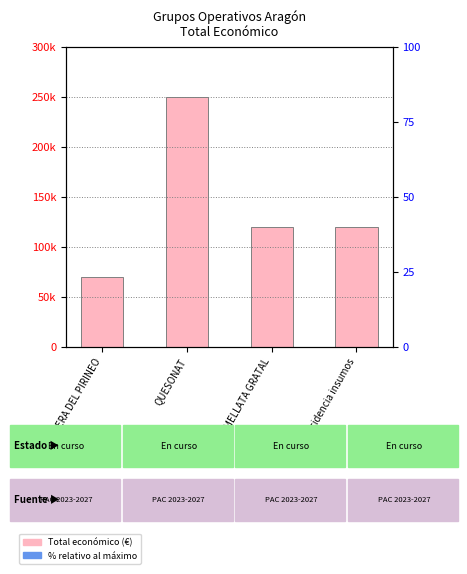

At which category is the sum across all series the highest?

QUESONAT